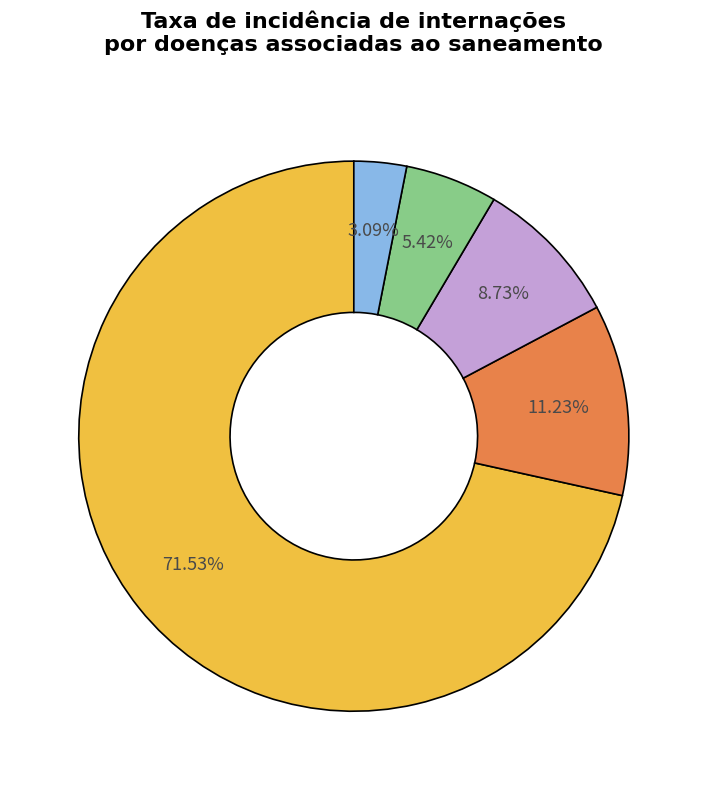

Does any single category account for the majority?

Yes